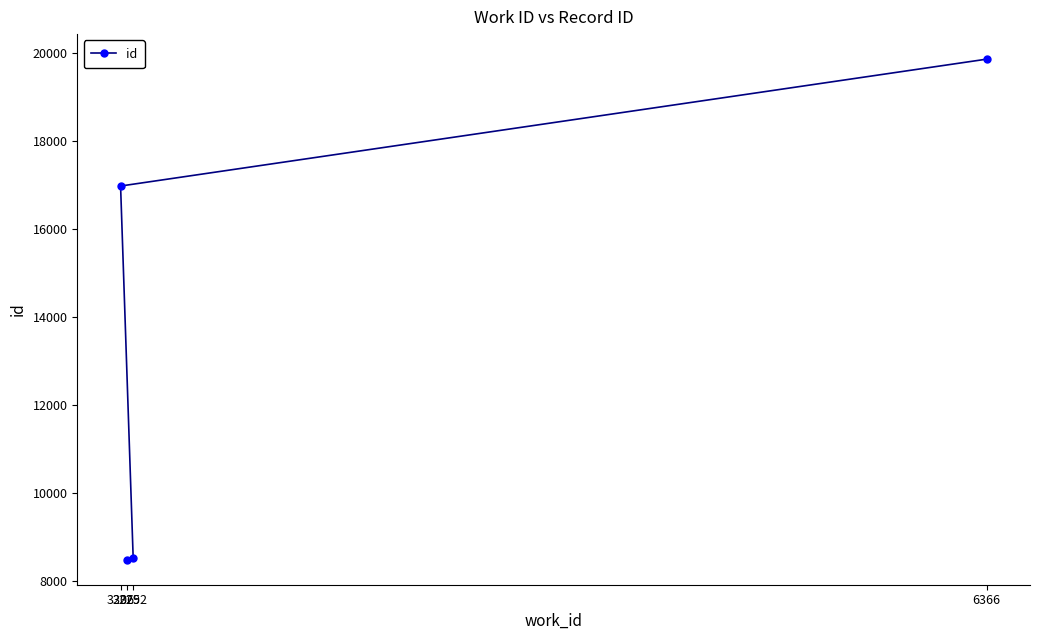

What is the smallest value displayed?

8479